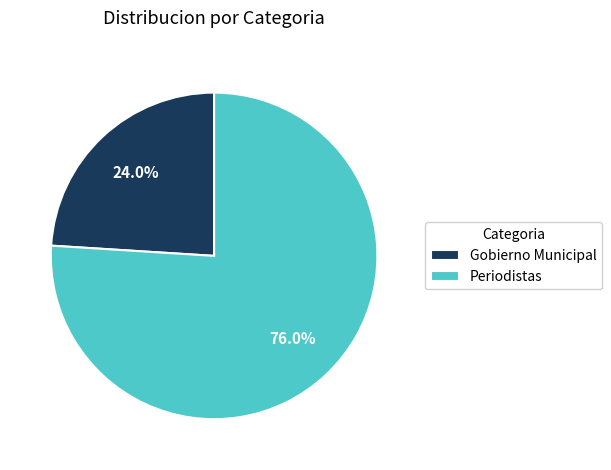

Is there any slice that represents more than half of the pie?

Yes